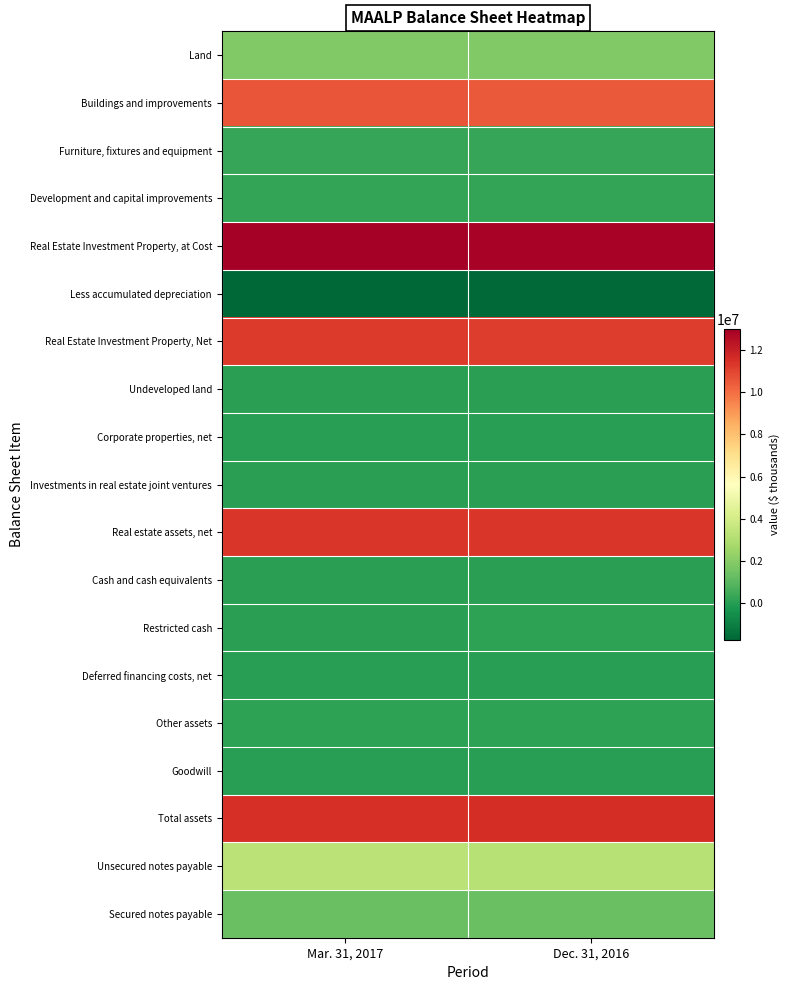

What is the total value across all series at Dec. 31, 2016?

63132881